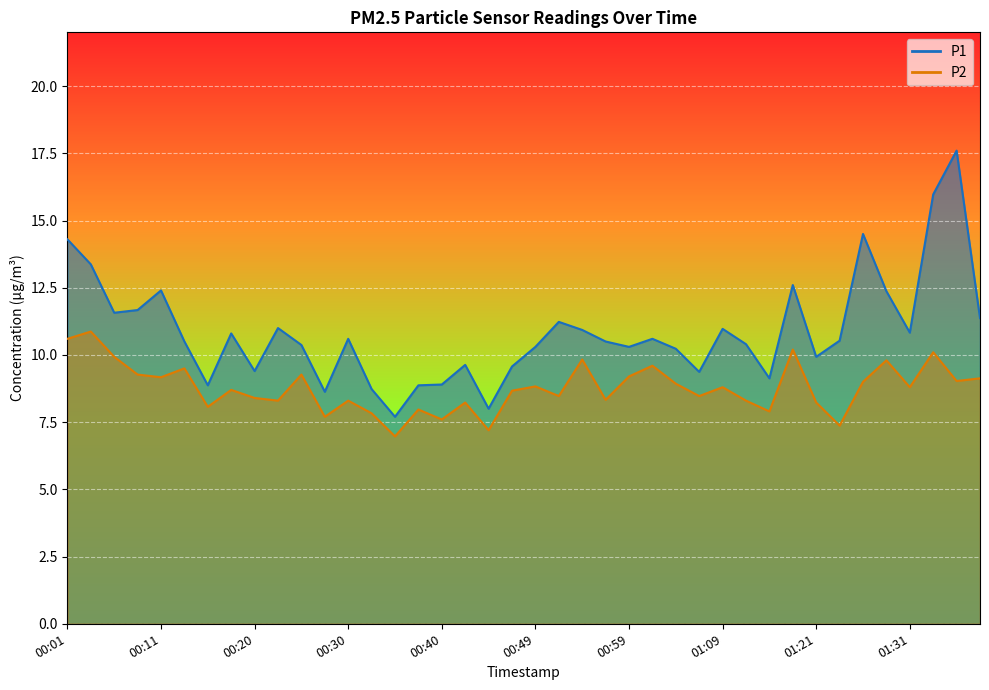

Is it true that P1 equals 14.5 at 00:13?

False